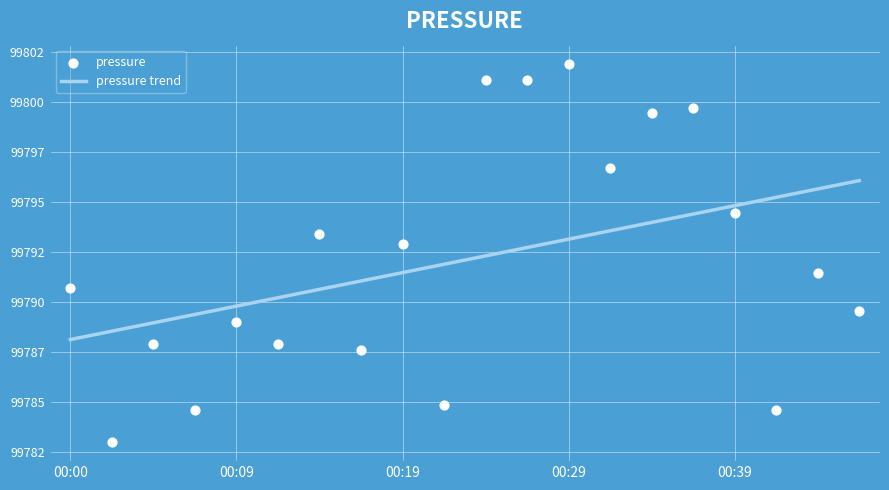

Between 00:39 and 00:00, which is larger?

00:39